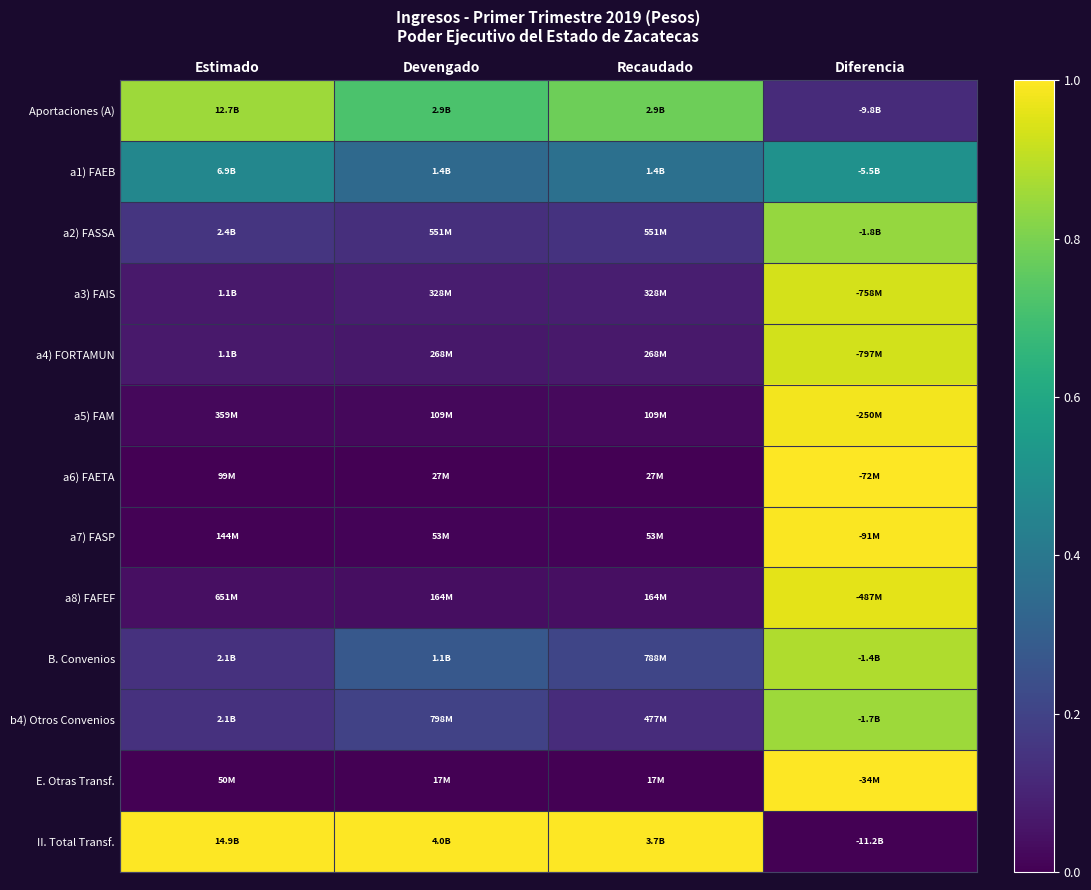

Reading left to right, what are all the values shown in this chart?

Aportaciones (A): Estimado=0.9	Devengado=0.7	Recaudado=0.8	Diferencia=0.1
a1) FAEB: Estimado=0.5	Devengado=0.3	Recaudado=0.4	Diferencia=0.5
a2) FASSA: Estimado=0.2	Devengado=0.1	Recaudado=0.1	Diferencia=0.8
a3) FAIS: Estimado=0.1	Devengado=0.1	Recaudado=0.1	Diferencia=0.9
a4) FORTAMUN: Estimado=0.1	Devengado=0.1	Recaudado=0.1	Diferencia=0.9
a5) FAM: Estimado=0.0	Devengado=0.0	Recaudado=0.0	Diferencia=1.0
a6) FAETA: Estimado=0.0	Devengado=0.0	Recaudado=0.0	Diferencia=1.0
a7) FASP: Estimado=0.0	Devengado=0.0	Recaudado=0.0	Diferencia=1.0
a8) FAFEF: Estimado=0.0	Devengado=0.0	Recaudado=0.0	Diferencia=1.0
B. Convenios: Estimado=0.1	Devengado=0.3	Recaudado=0.2	Diferencia=0.9
b4) Otros Convenios: Estimado=0.1	Devengado=0.2	Recaudado=0.1	Diferencia=0.9
E. Otras Transf.: Estimado=0.0	Devengado=0.0	Recaudado=0.0	Diferencia=1.0
II. Total Transf.: Estimado=1.0	Devengado=1.0	Recaudado=1.0	Diferencia=0.0